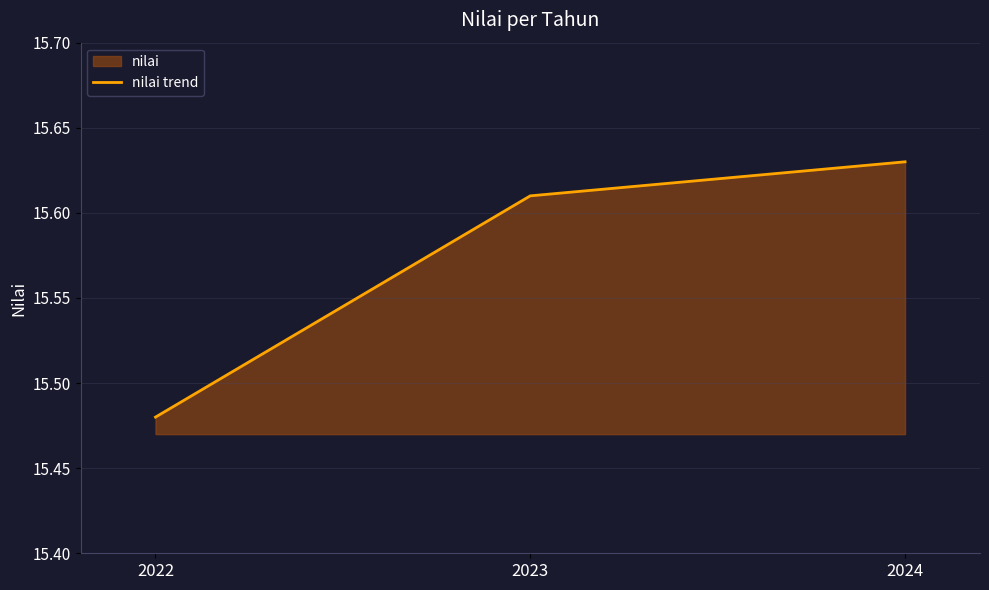

What is the value of the 3rd point from the left?

15.6